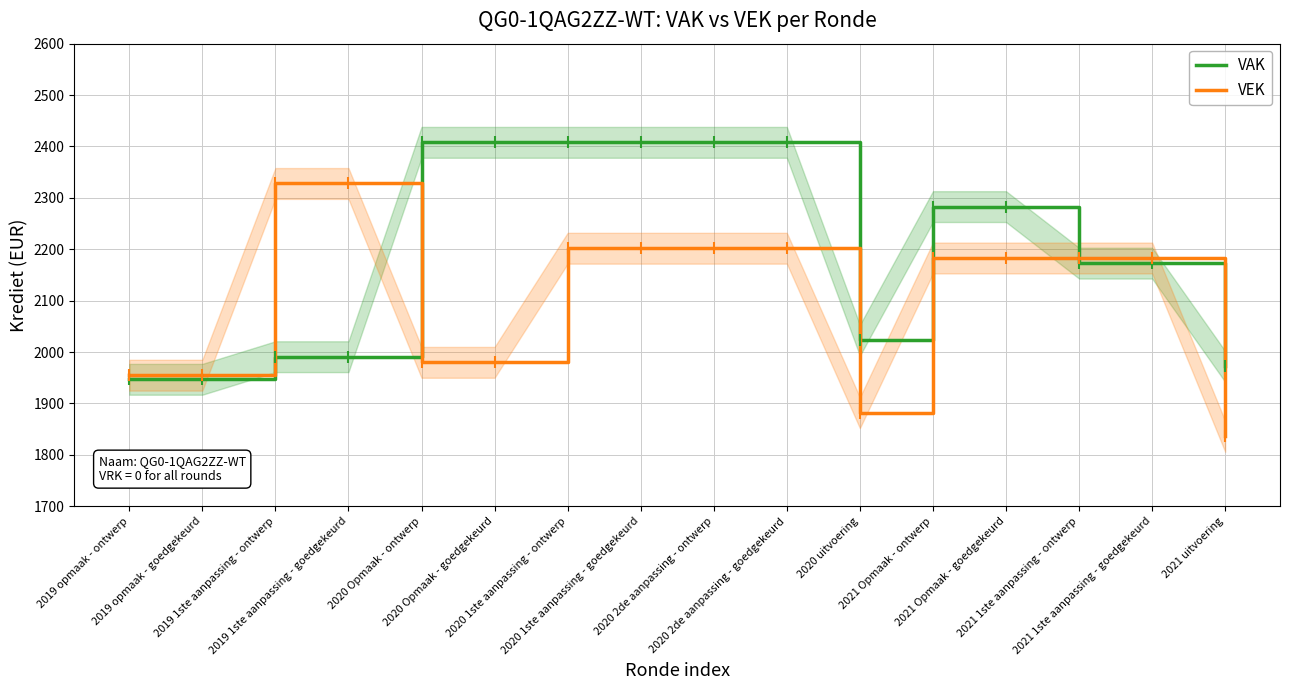

Reading left to right, transcribe all the data shown in this chart.

VAK: 2019 opmaak - ontwerp=1947	2019 opmaak - goedgekeurd=1947	2019 1ste aanpassing - ontwerp=1991	2019 1ste aanpassing - goedgekeurd=1991	2020 Opmaak - ontwerp=2408	2020 Opmaak - goedgekeurd=2408	2020 1ste aanpassing - ontwerp=2408	2020 1ste aanpassing - goedgekeurd=2408	2020 2de aanpassing - ontwerp=2408	2020 2de aanpassing - goedgekeurd=2408	2020 uitvoering=2023	2021 Opmaak - ontwerp=2283	2021 Opmaak - goedgekeurd=2283	2021 1ste aanpassing - ontwerp=2173	2021 1ste aanpassing - goedgekeurd=2173	2021 uitvoering=1972
VEK: 2019 opmaak - ontwerp=1955	2019 opmaak - goedgekeurd=1955	2019 1ste aanpassing - ontwerp=2328	2019 1ste aanpassing - goedgekeurd=2328	2020 Opmaak - ontwerp=1980	2020 Opmaak - goedgekeurd=1980	2020 1ste aanpassing - ontwerp=2202	2020 1ste aanpassing - goedgekeurd=2202	2020 2de aanpassing - ontwerp=2202	2020 2de aanpassing - goedgekeurd=2202	2020 uitvoering=1882	2021 Opmaak - ontwerp=2183	2021 Opmaak - goedgekeurd=2183	2021 1ste aanpassing - ontwerp=2183	2021 1ste aanpassing - goedgekeurd=2183	2021 uitvoering=1836